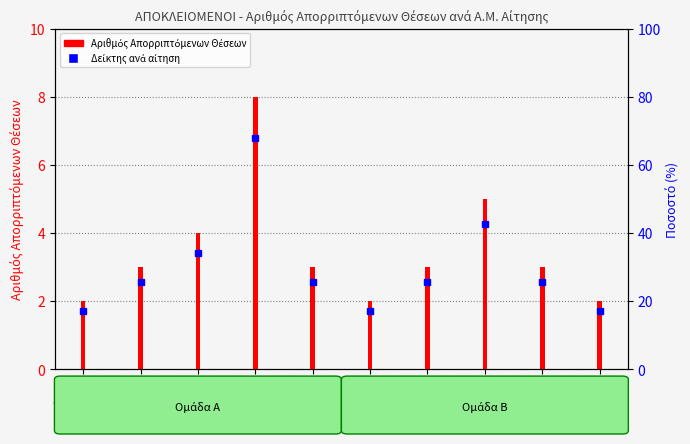

Which has a higher value, AM333 or AM324?

AM324